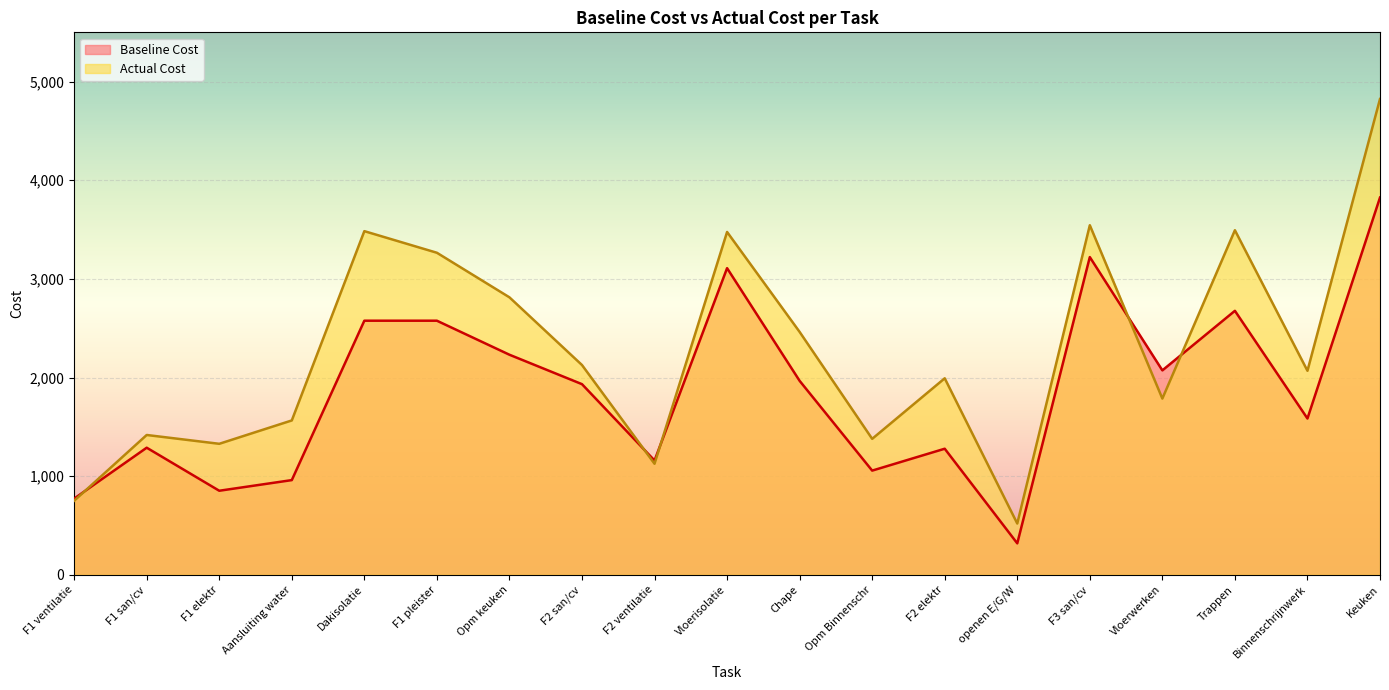

At how many categories does at least one series exceed 2962?

6